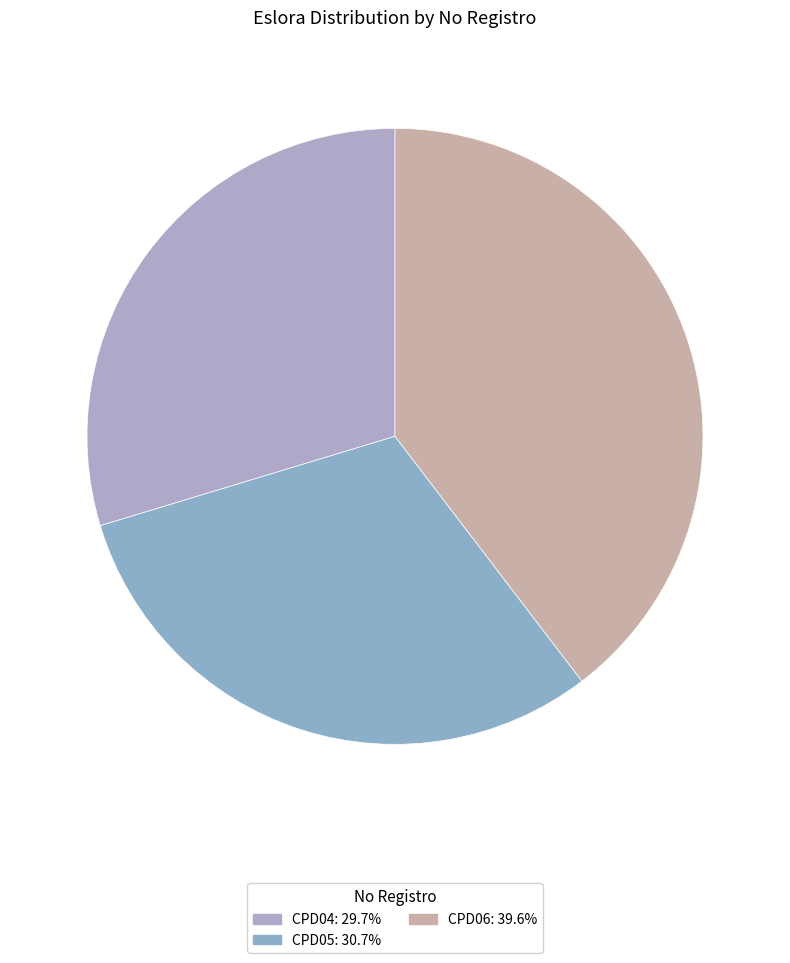

Which category has the biggest portion of the pie?

CPD06